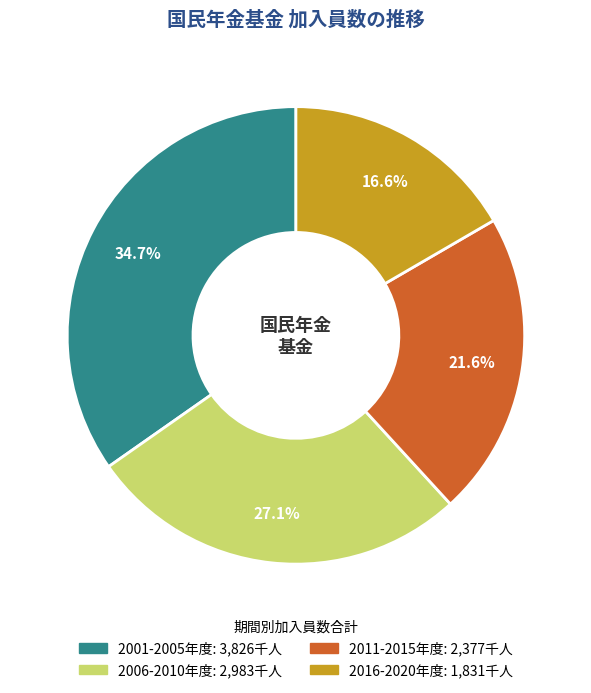

Is there a majority slice in this chart?

No